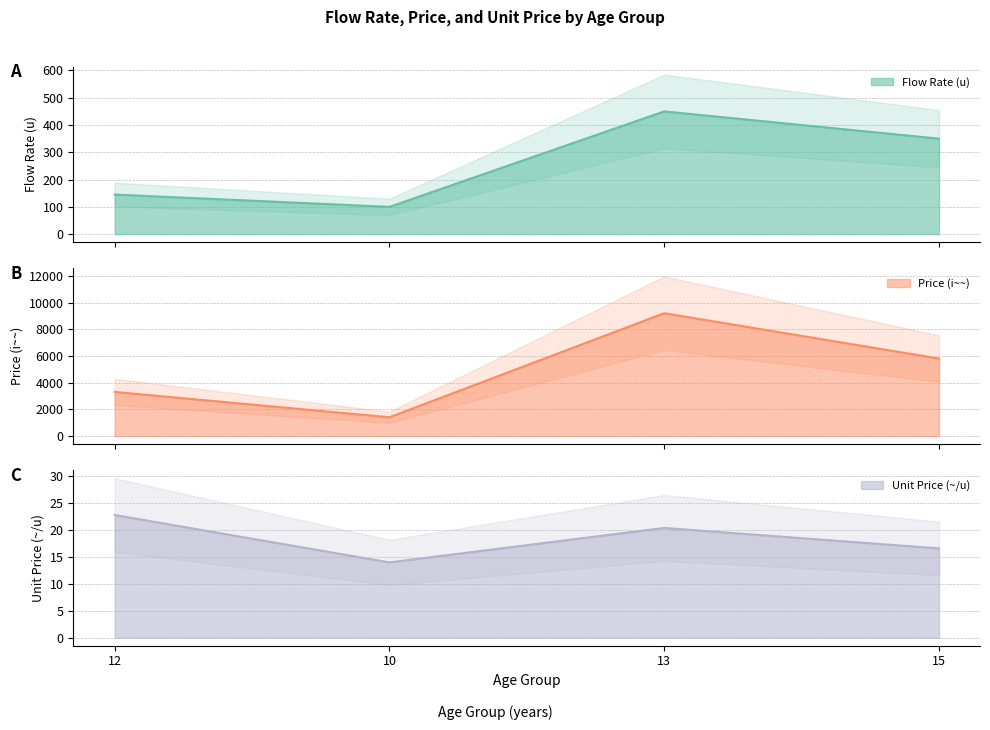

Reading left to right, list all the values displayed in this chart.

Flow Rate (u): 145.0	100.0	450.0	350.0
Price (i~~): 3300.0	1400.0	9200.0	5800.0
Unit Price (~/u): 22.8	14.0	20.4	16.6